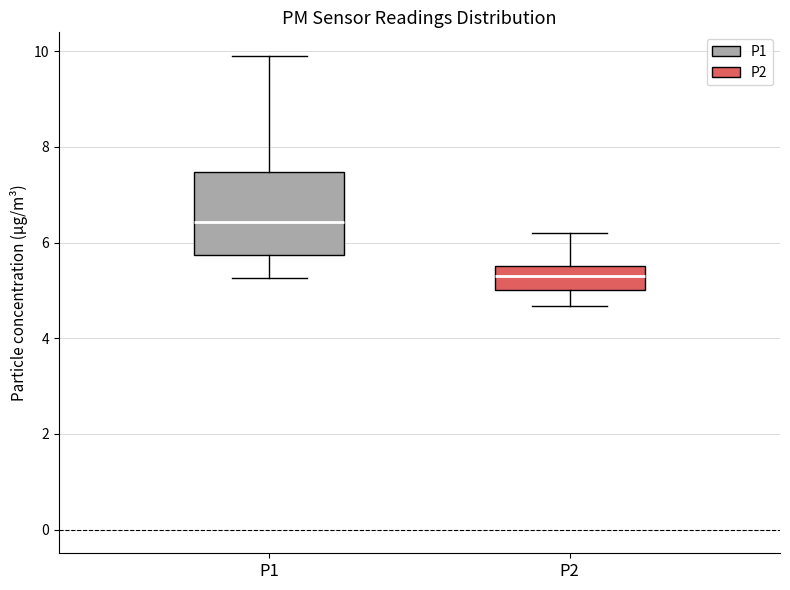

Reading left to right, transcribe this box plot: for each box, give where its median line is, the range the box spans, and where its two whiskers end, as read against the y-axis. The values are not printed on the chart, so give them approximately, as read against the axis.

P1: median 6.4, box 5.8 to 7.4, whiskers 5.2 to 10.0
P2: median 5.4, box 5.0 to 5.6, whiskers 4.6 to 6.2